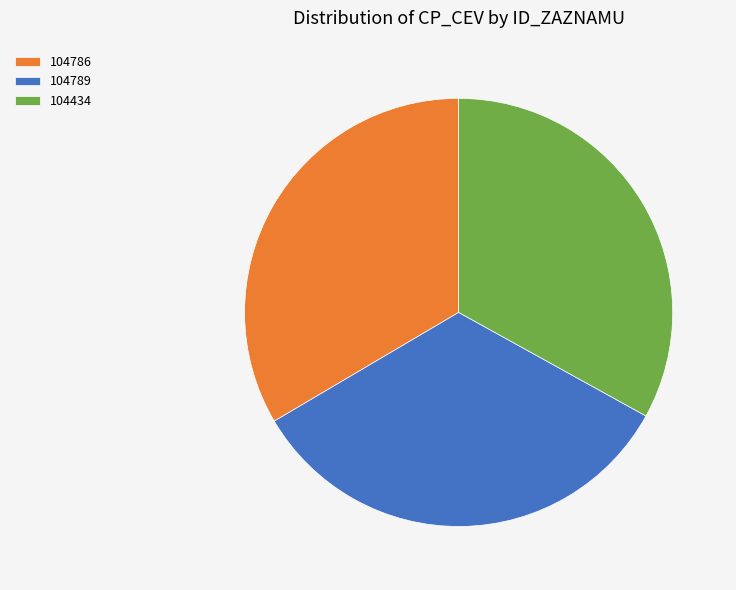

Combined, do 104789 and 104434 account for over 50%?

Yes